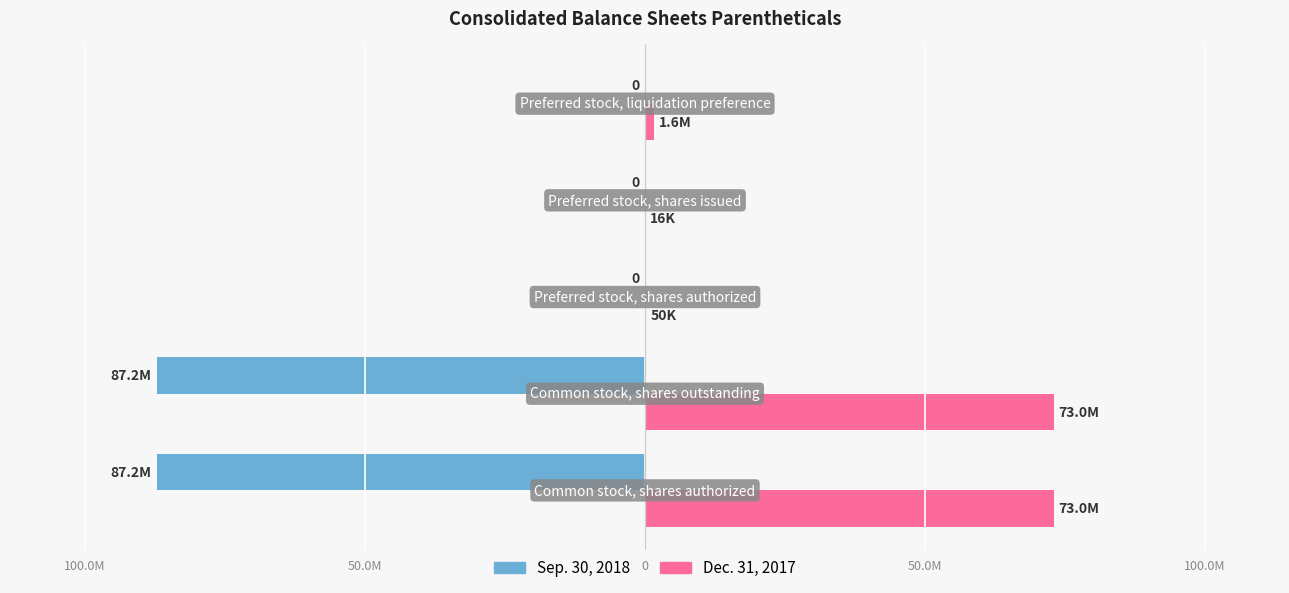

What is the highest value of the Dec. 31, 2017 series?

72999361